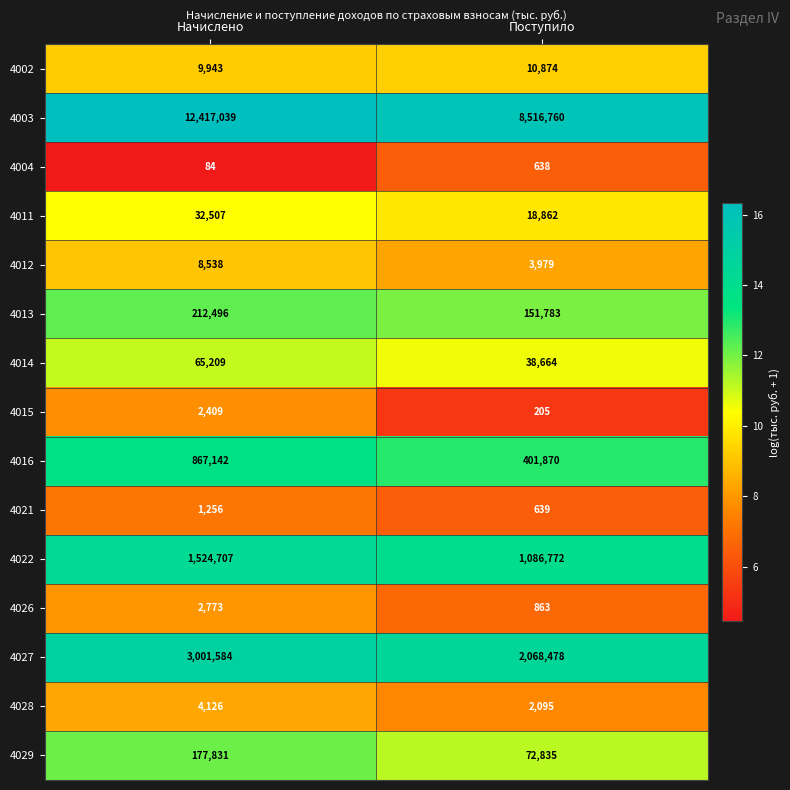

True or false: 4022 has a value of 2591527 at Начислено.

False